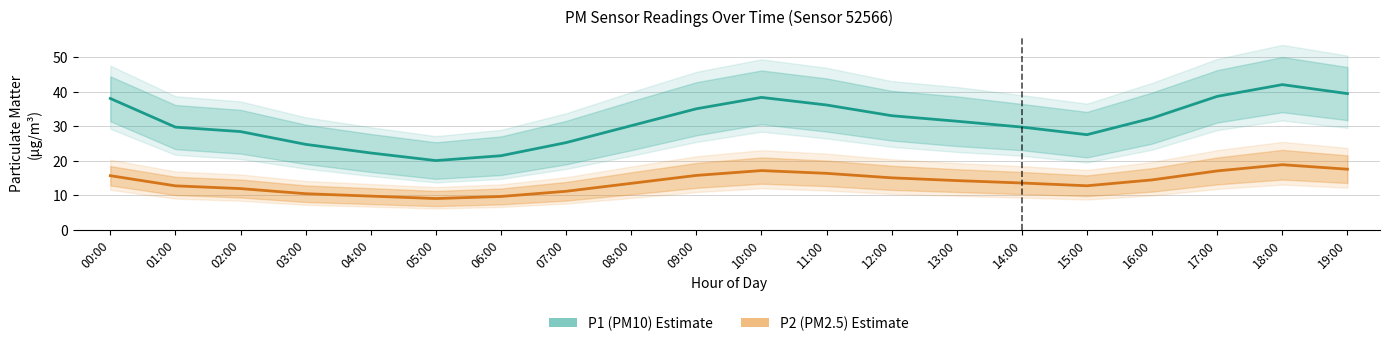

Count the number of data series in this chart.

2